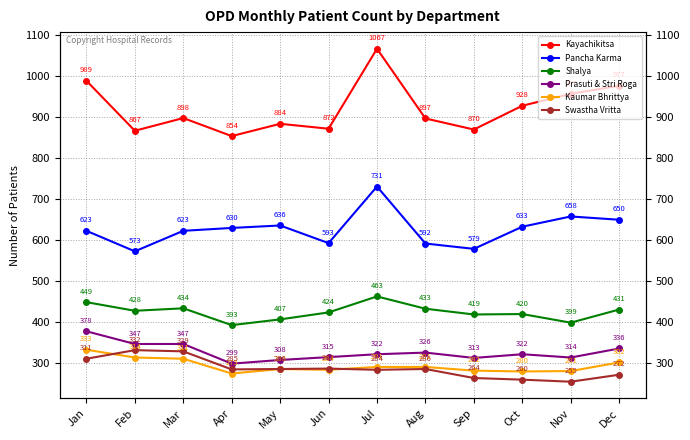

Where does the Prasuti & Stri Roga series first go above 322?

Jan